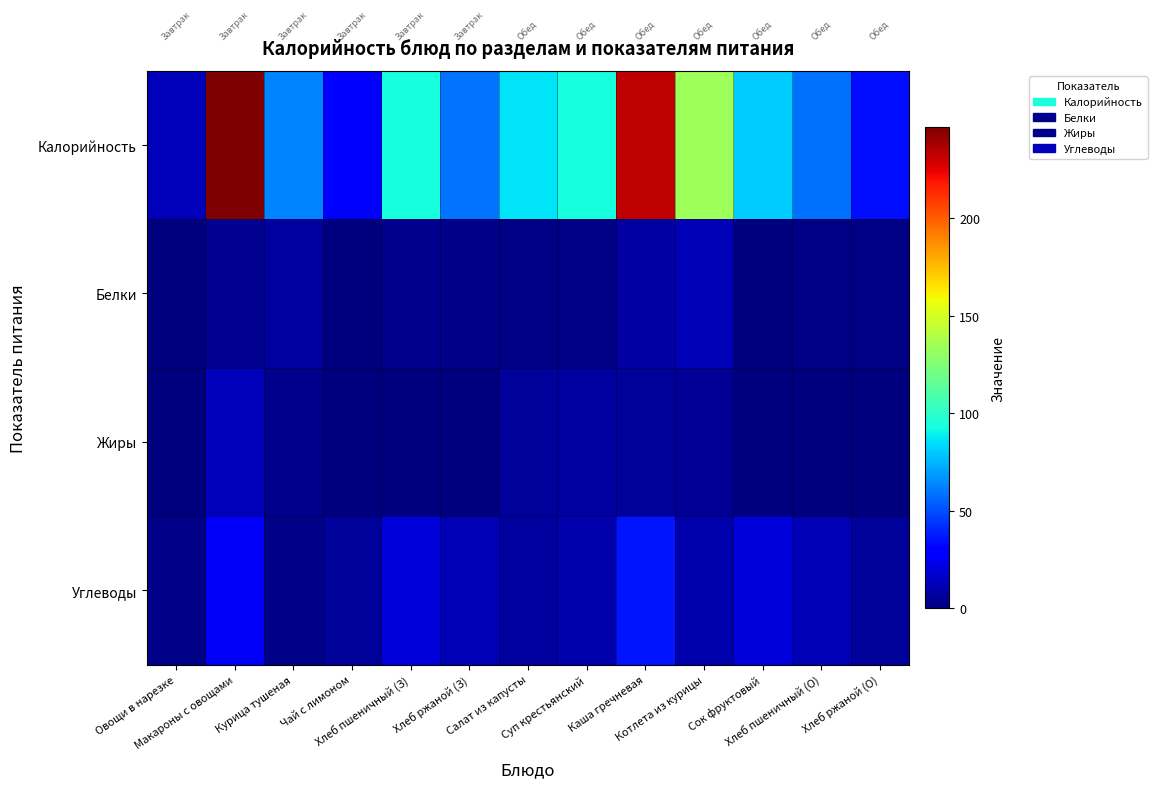

What is the spread (max minus min) of values at Хлеб ржаной (О)?

33.9